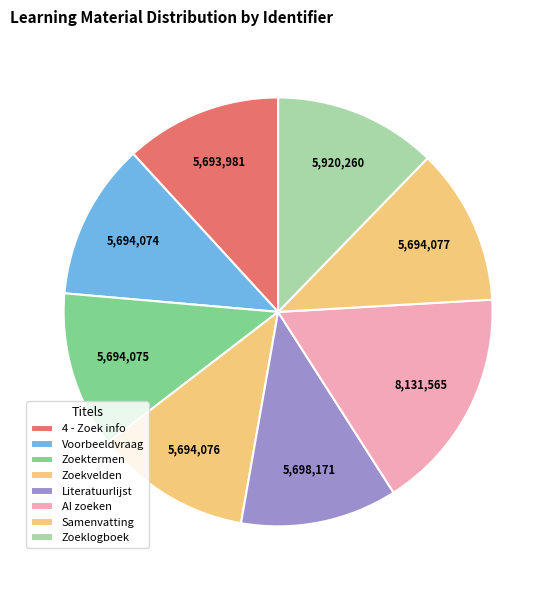

How many segments does this pie chart have?

8